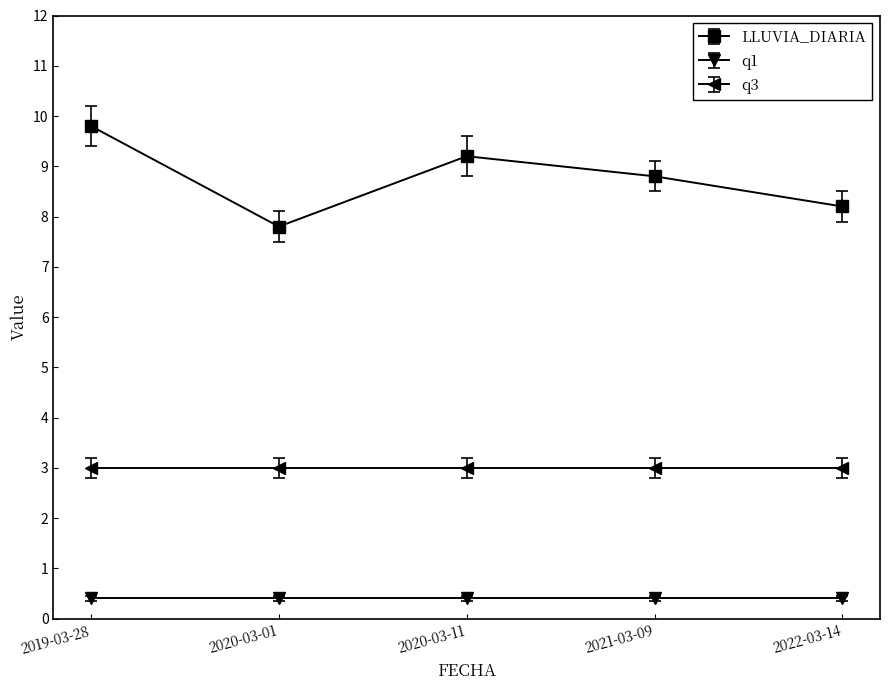

Reading right to left, what are all the values shown in this chart?

LLUVIA_DIARIA: 2022-03-14=8.2	2021-03-09=8.8	2020-03-11=9.2	2020-03-01=7.8	2019-03-28=9.8
q1: 2022-03-14=0.4	2021-03-09=0.4	2020-03-11=0.4	2020-03-01=0.4	2019-03-28=0.4
q3: 2022-03-14=3.0	2021-03-09=3.0	2020-03-11=3.0	2020-03-01=3.0	2019-03-28=3.0